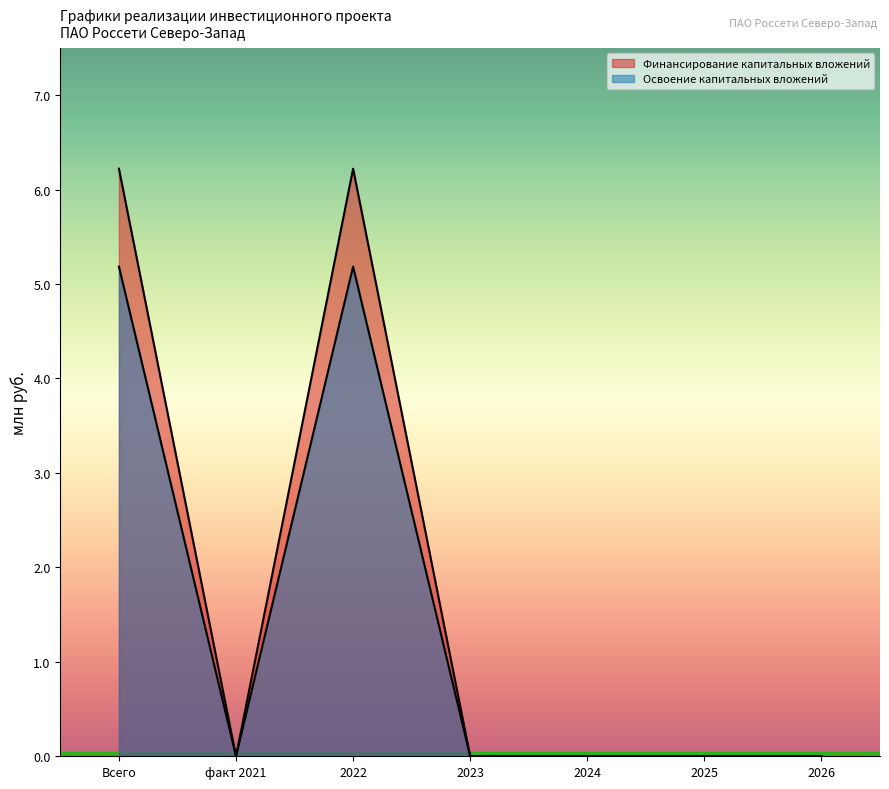

Rank the series at 2023 from lowest to highest value.

Финансирование капитальных вложений, Освоение капитальных вложений